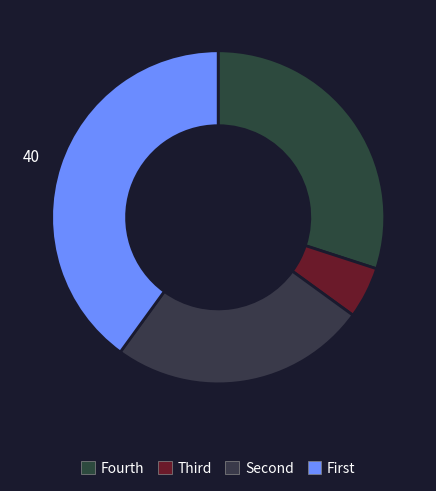

Does any single category account for the majority?

No